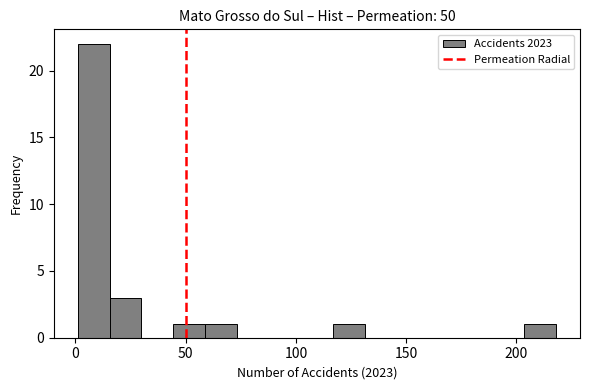

Read against the x-axis, roughly where is the centre of the tallest bar?

10